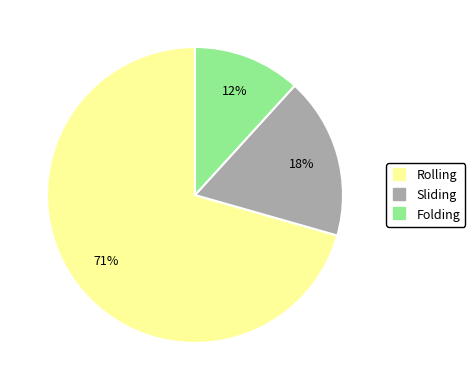

Does any single category account for the majority?

Yes